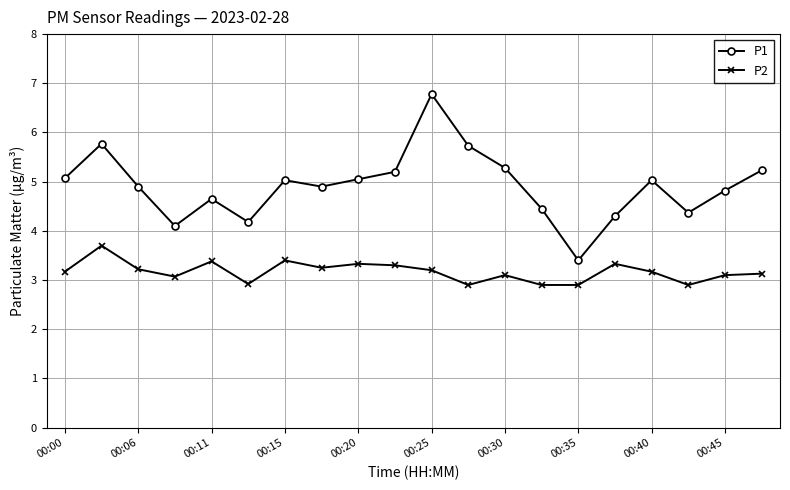

Which series has the largest range (max minus min)?

P1